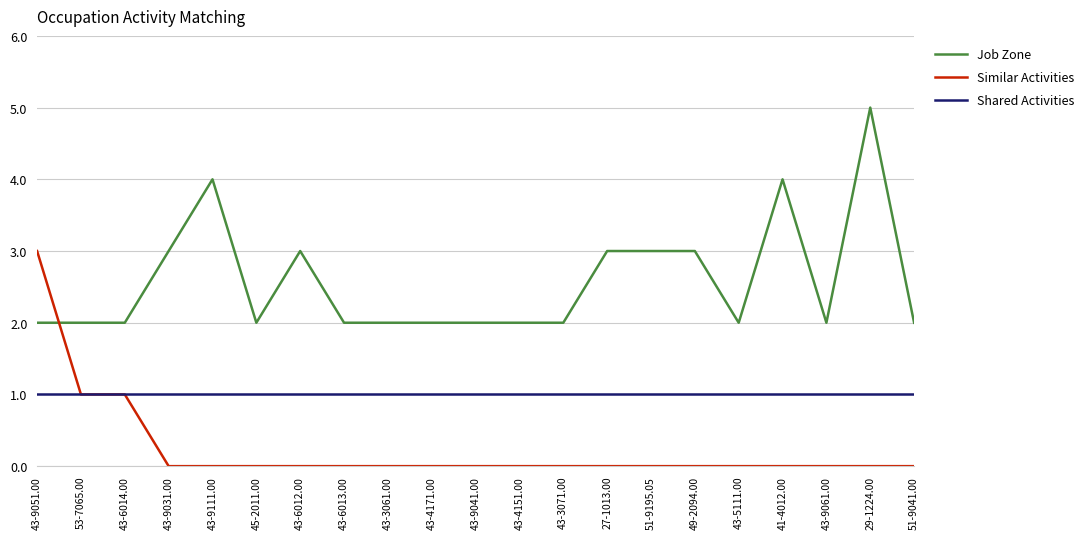

Between which two adjacent categories do Similar Activities and Job Zone first intersect?

43-9051.00 and 53-7065.00